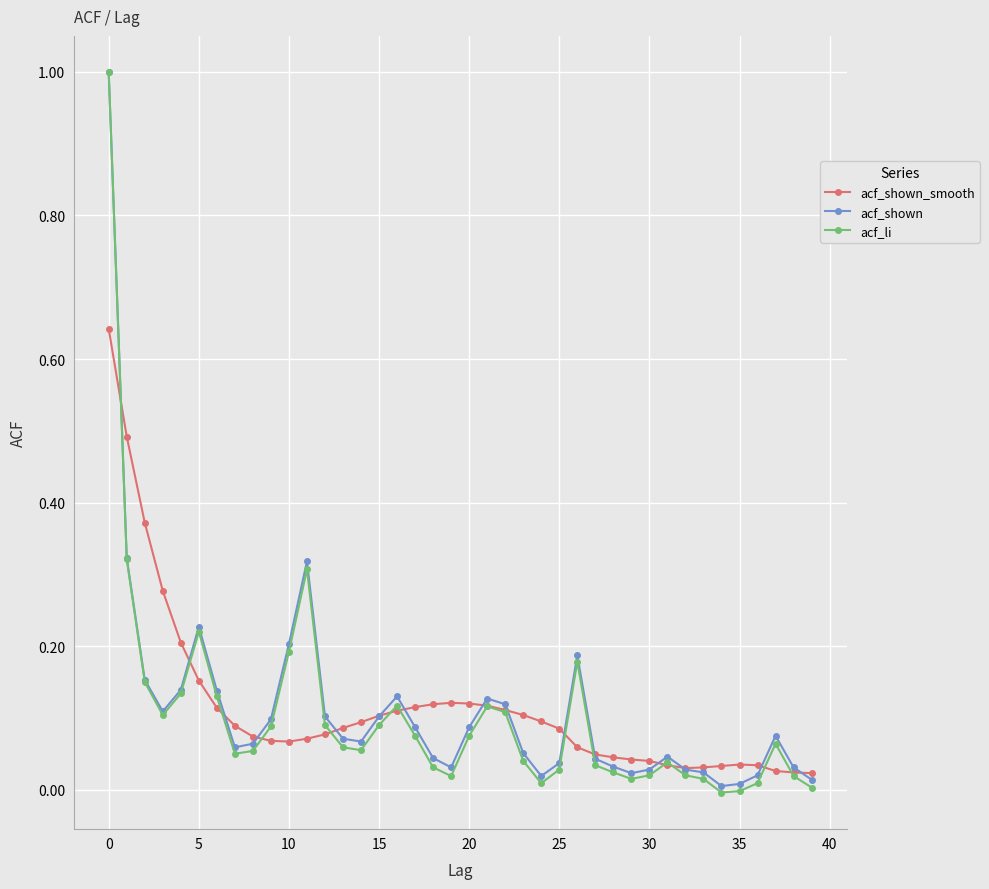

Which series has the largest range (max minus min)?

acf_li